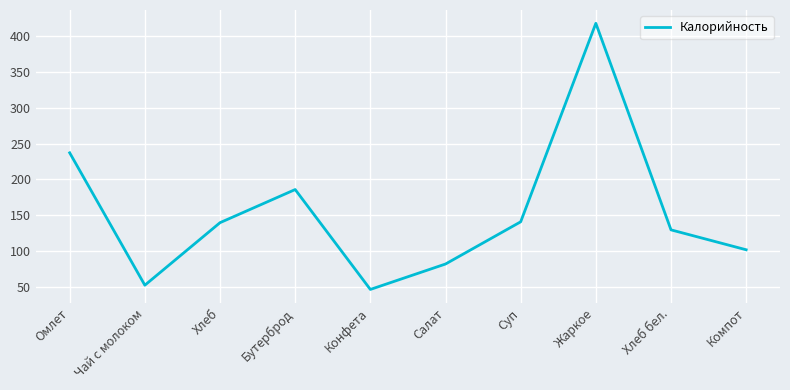

What position from the left is Хлеб бел.?

9